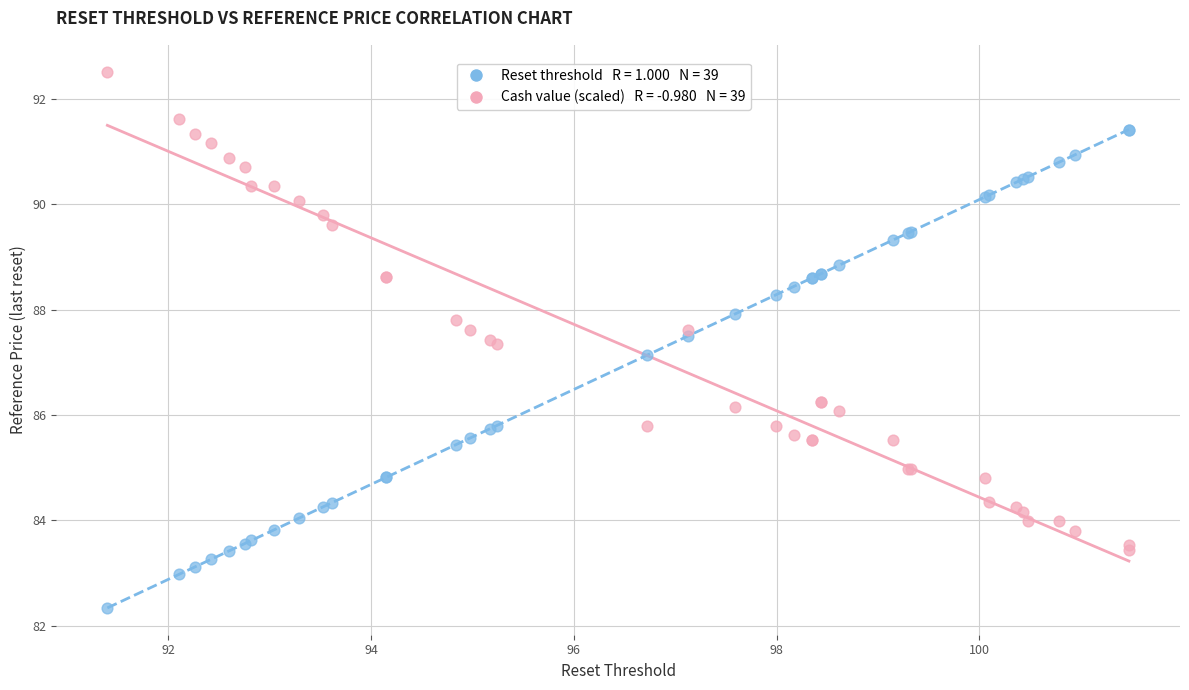

Across all series, what Y value is closest to 87?

87.1